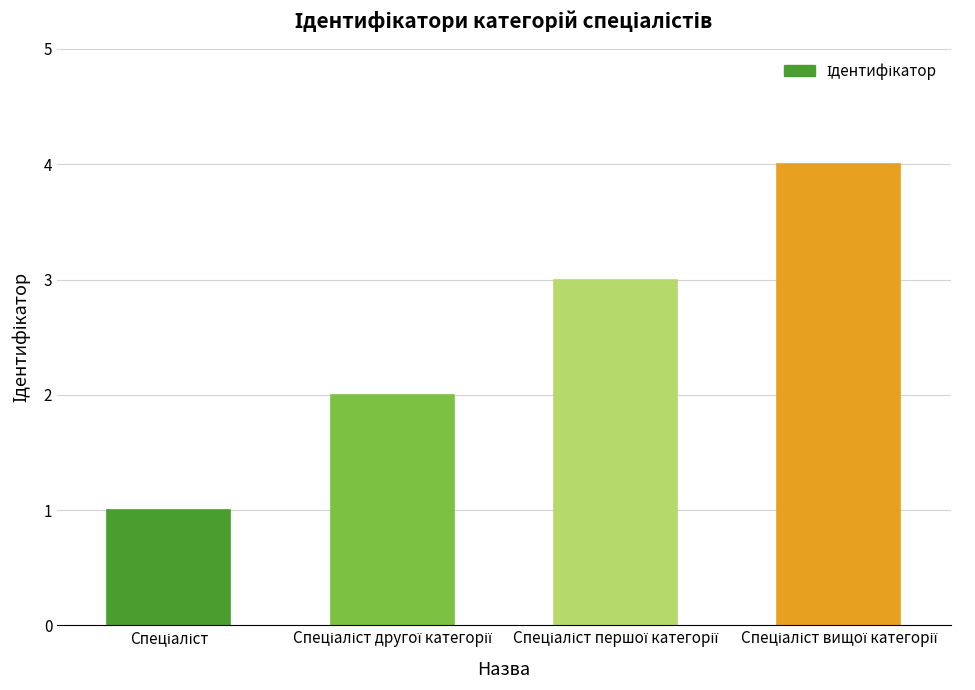

Are the bars horizontal?

No